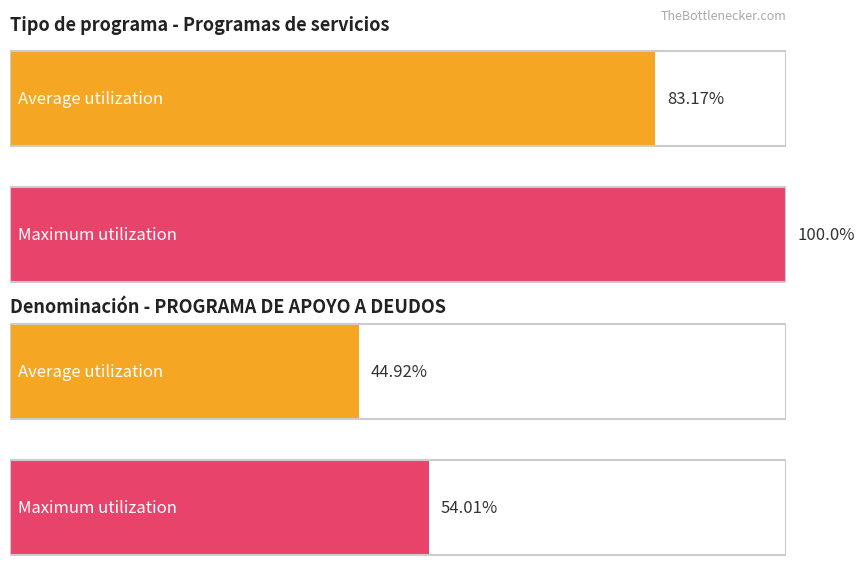

Reading left to right, extract all data points from this chart.

Average utilization: 83.2	44.9
Maximum utilization: 100.0	54.0